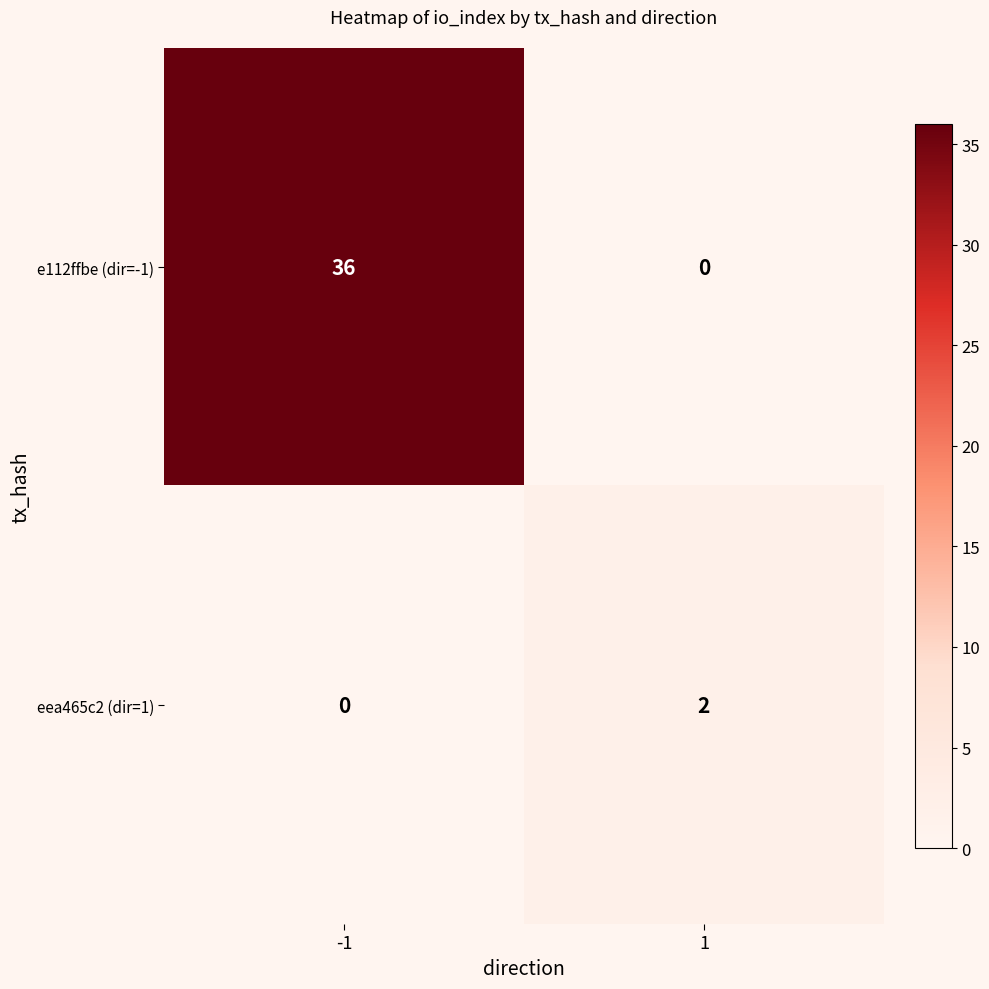

Rank the series by their average value, from lowest to highest.

eea465c2 (dir=1), e112ffbe (dir=-1)